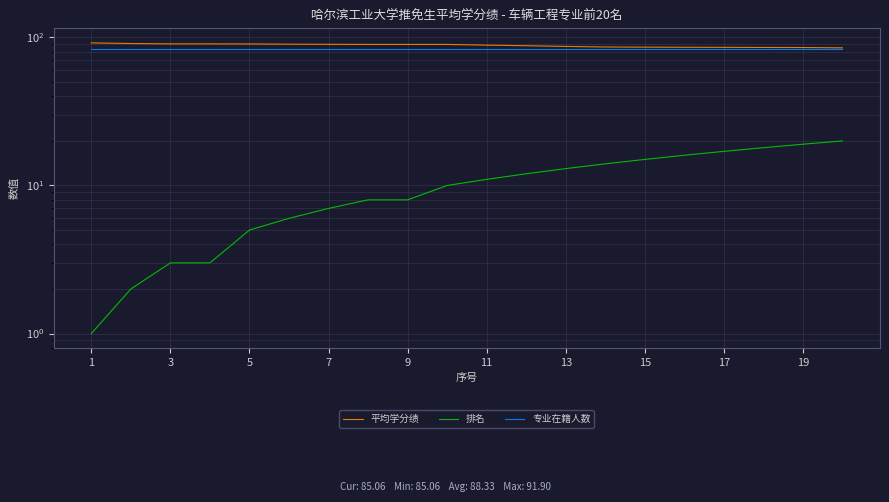

What are all the series names shown in the legend?

平均学分绩, 排名, 专业在籍人数